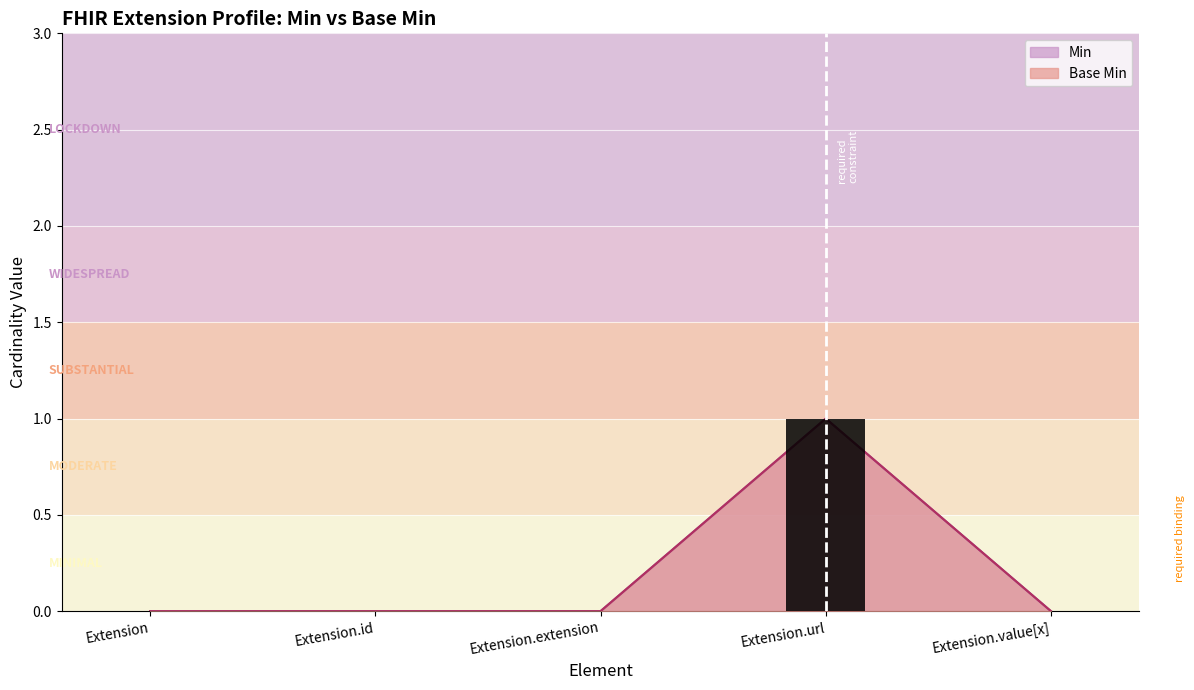

Are the bars horizontal?

No